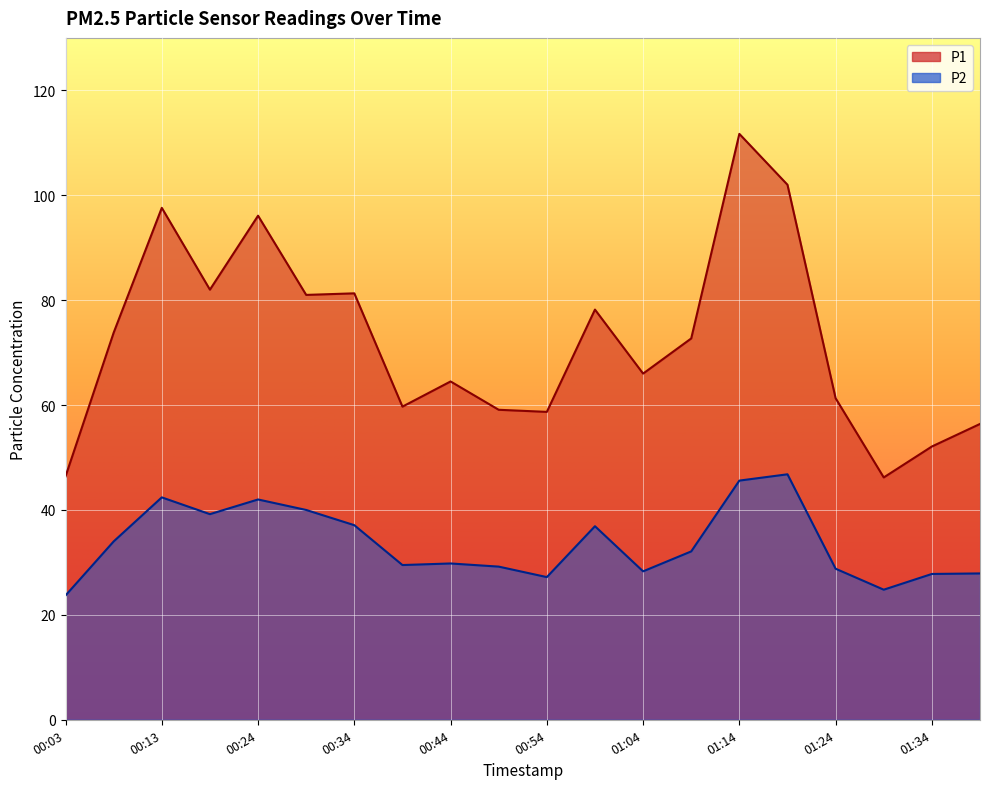

At how many categories does at least one series exceed 42?

20